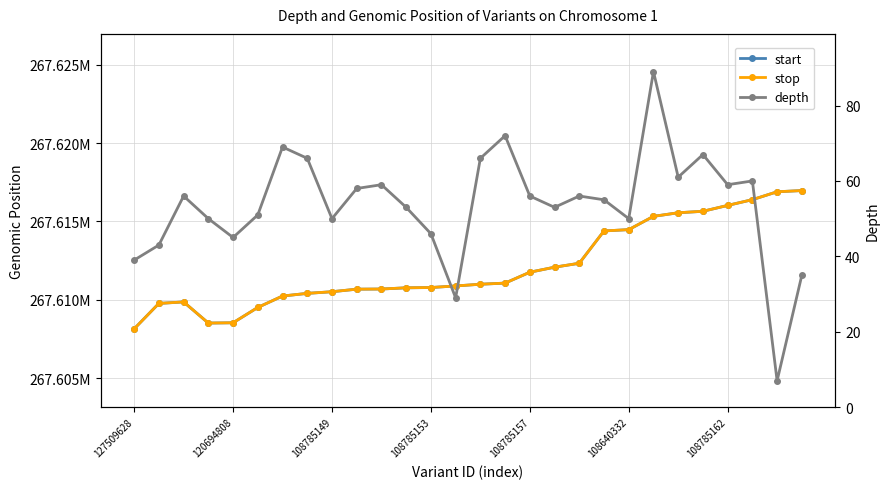

At 25, list the series in order from largest to smallest.

stop, start, depth